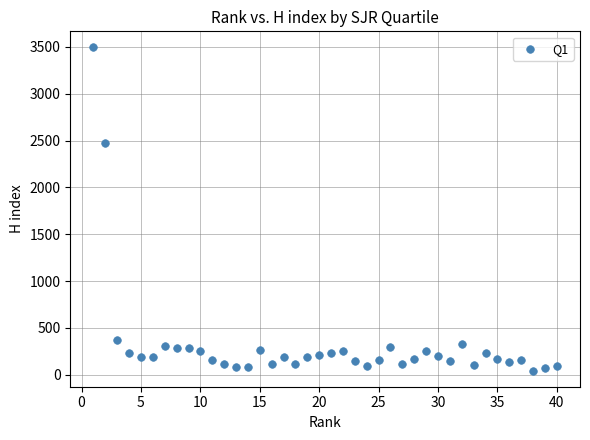

What Y value in the scatter plot is closest to 1769?

2471